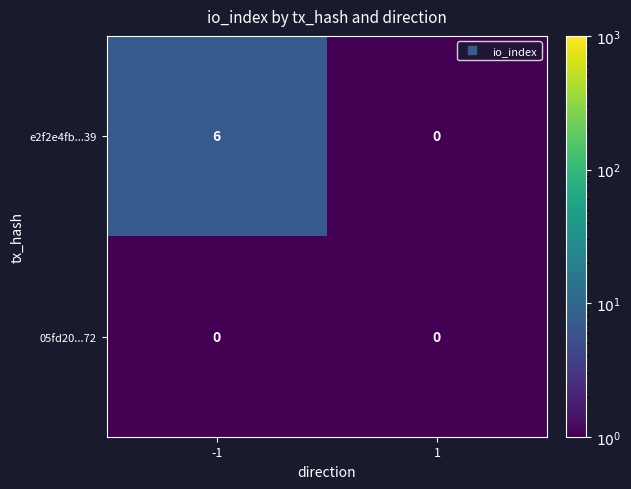

Is it true that 05fd20...72 equals 0 at 1?

True